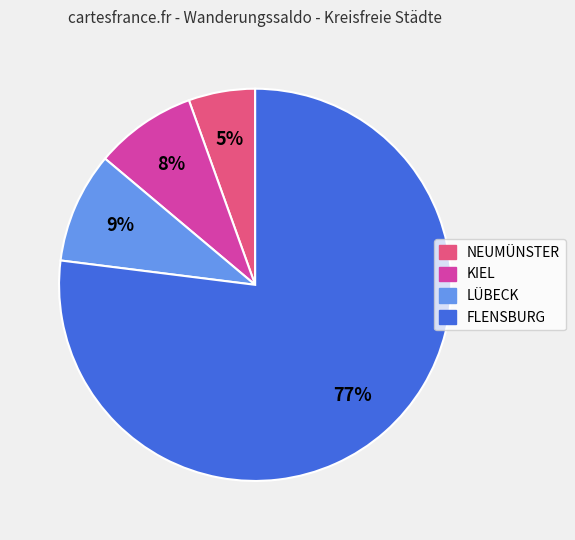

Which has a higher value, FLENSBURG or KIEL?

FLENSBURG